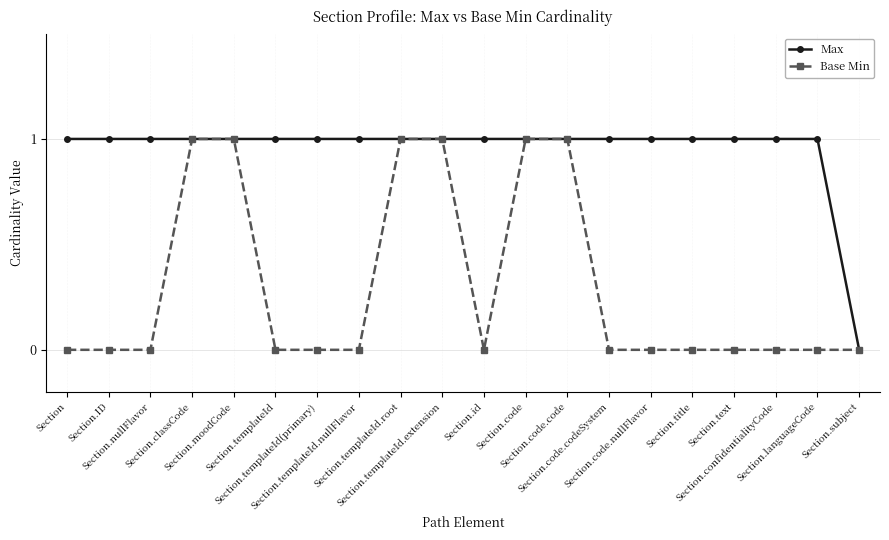

Which series has the largest total across all categories?

Max